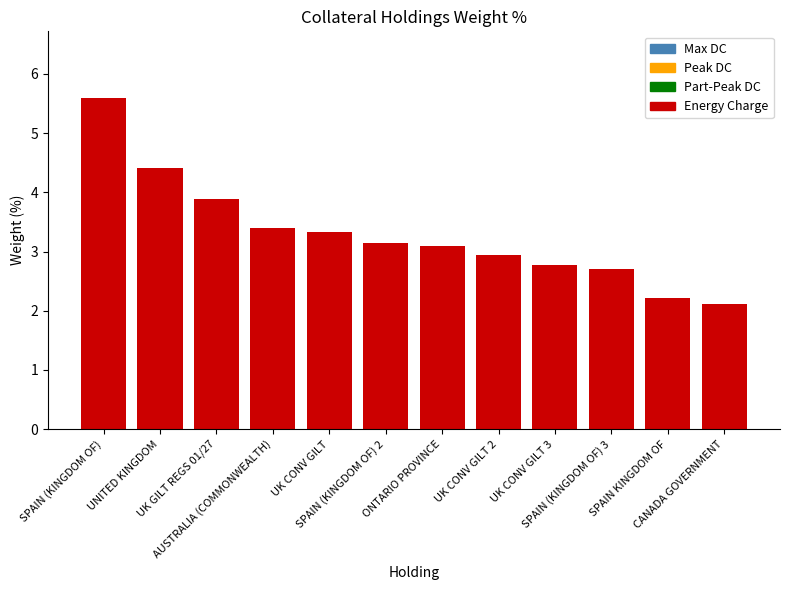

How many data points does each series have?

12